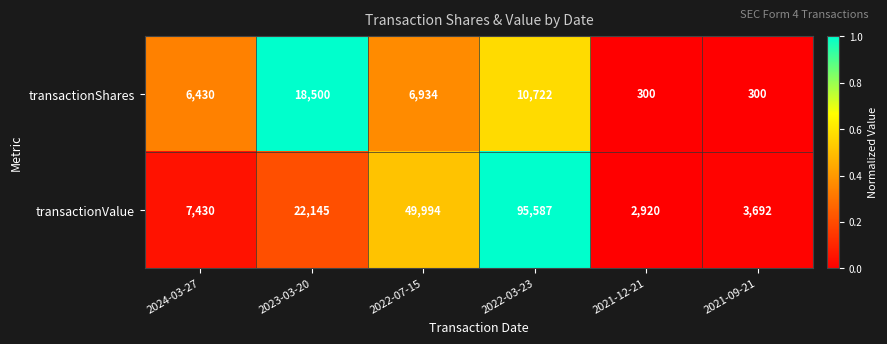

Which series has the widest spread of values?

transactionValue